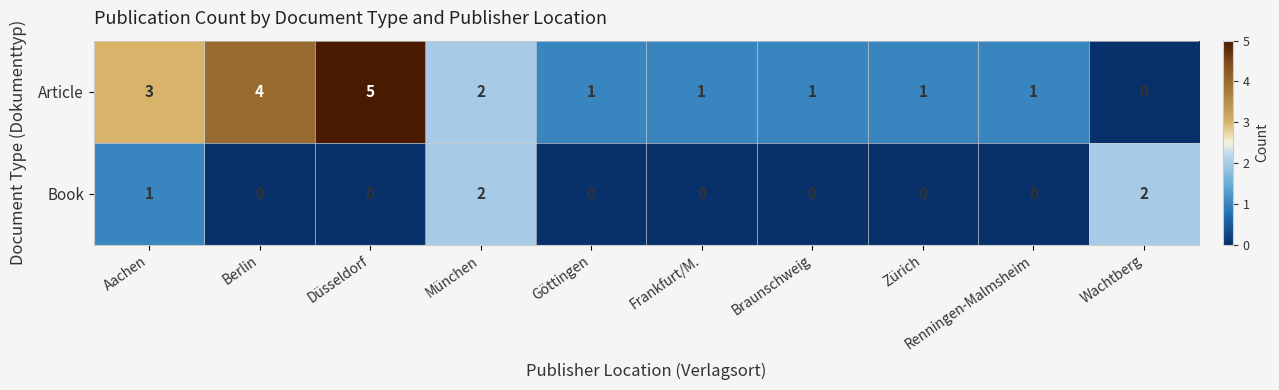

At which category is the sum across all series the highest?

Düsseldorf